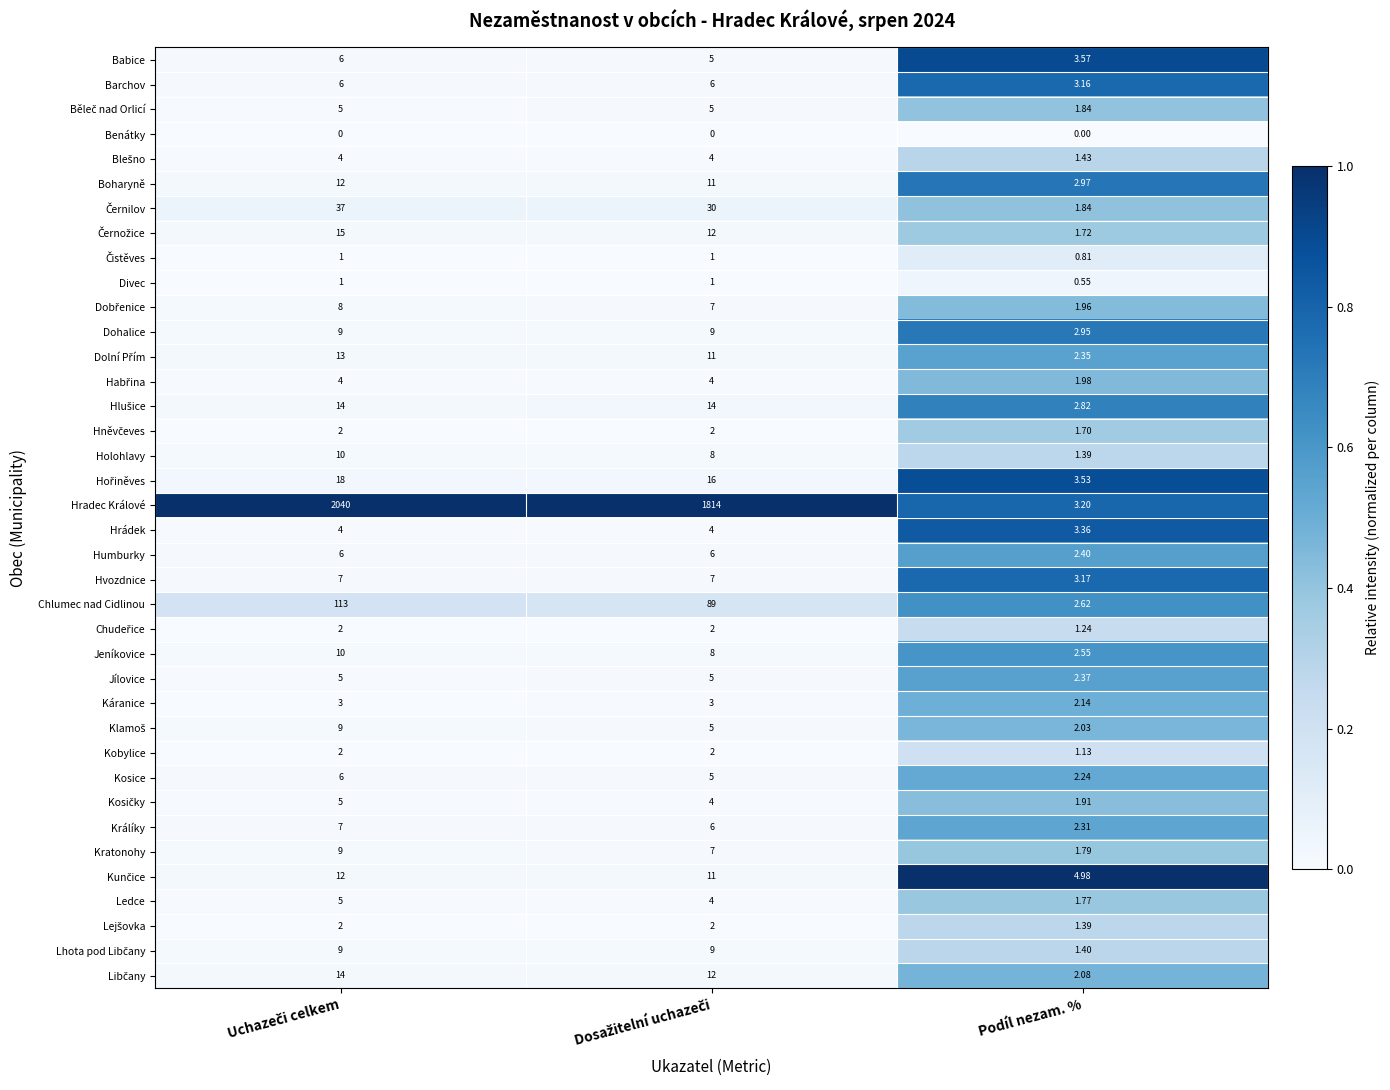

Which series has the largest range (max minus min)?

Hradec Králové